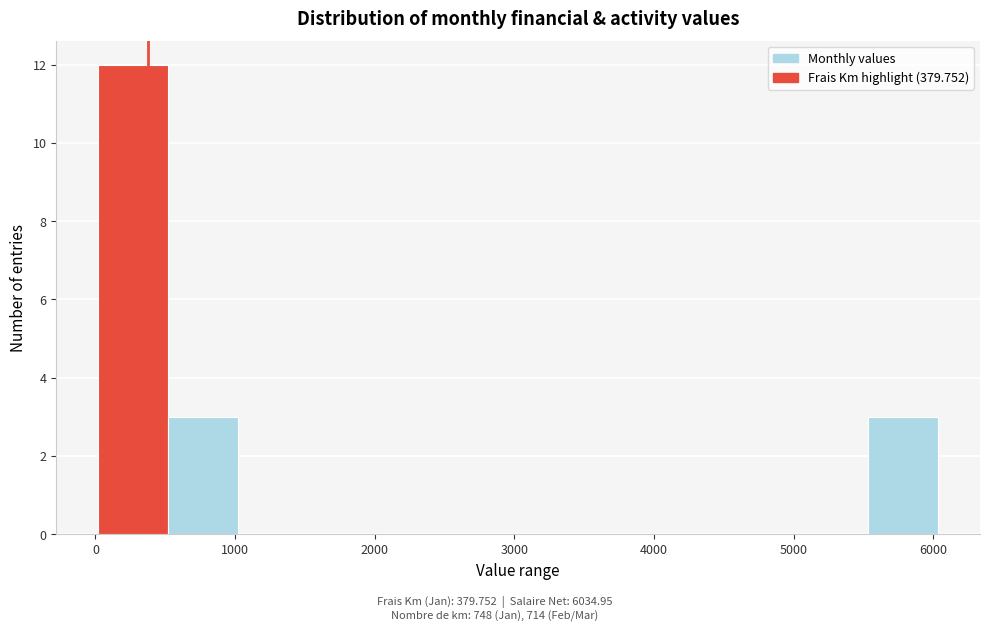

Which range on the x-axis has the tallest bar?

0 to 500